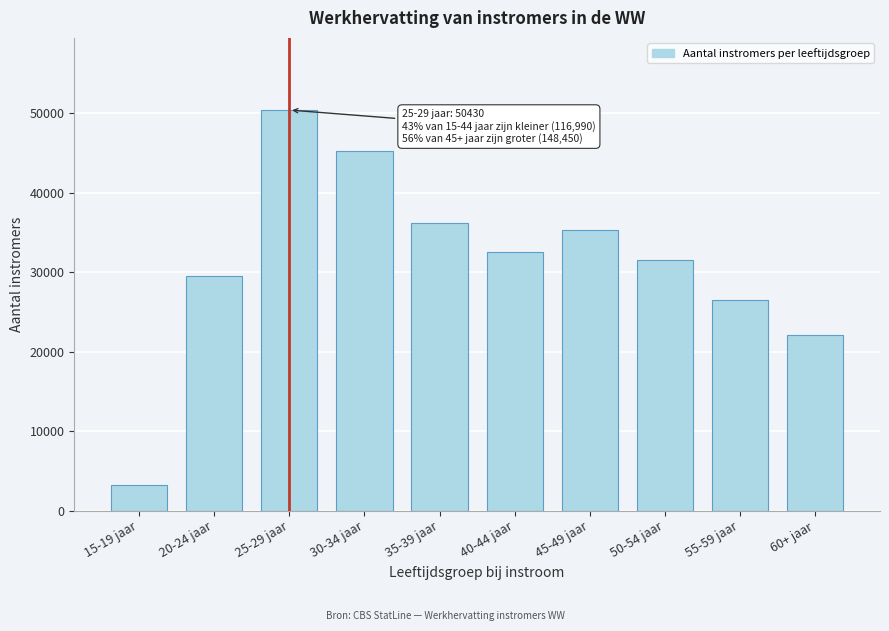

Reading left to right, list all the values displayed in this chart.

3210	29530	50430	45250	36190	32510	35300	31510	26520	22110